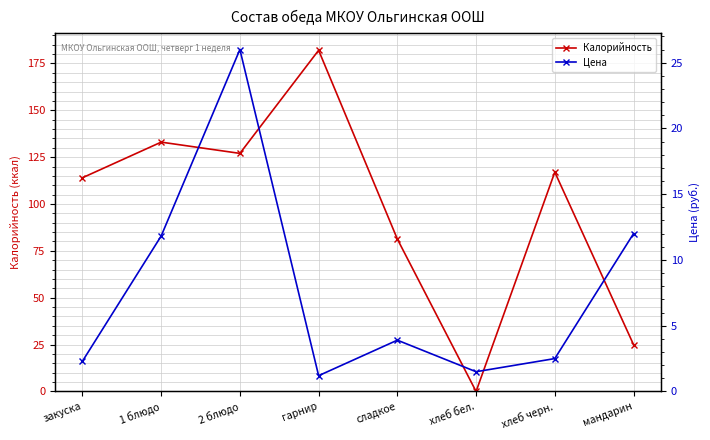

How many interior local valleys does the Цена series have?

2